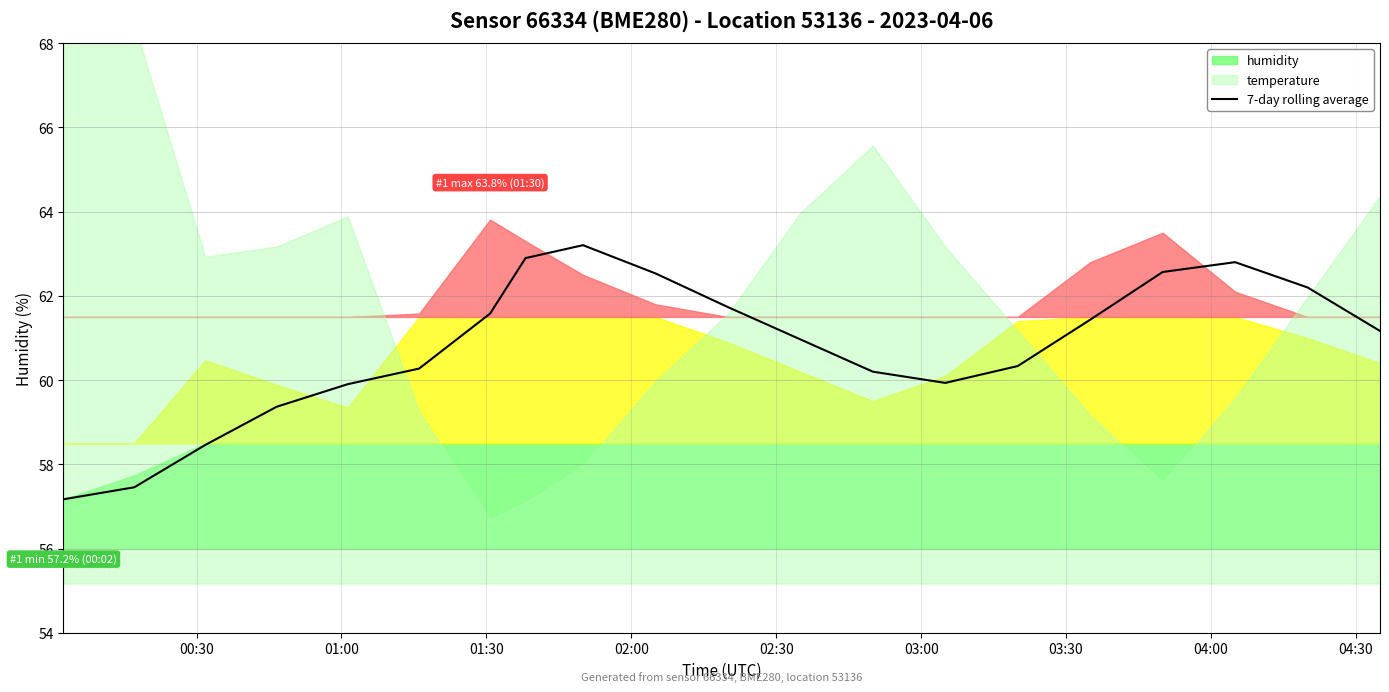

What is the lowest value of the 7-day rolling average series?

57.2